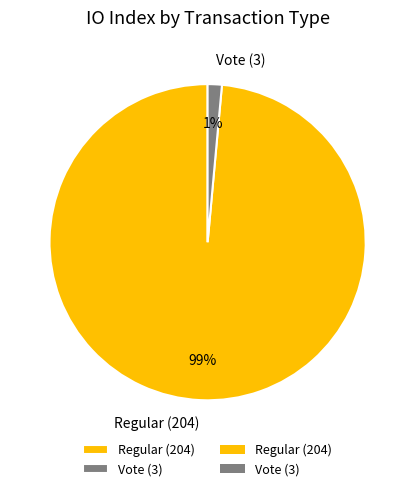

Does Vote (3) account for over 50% of the chart?

No